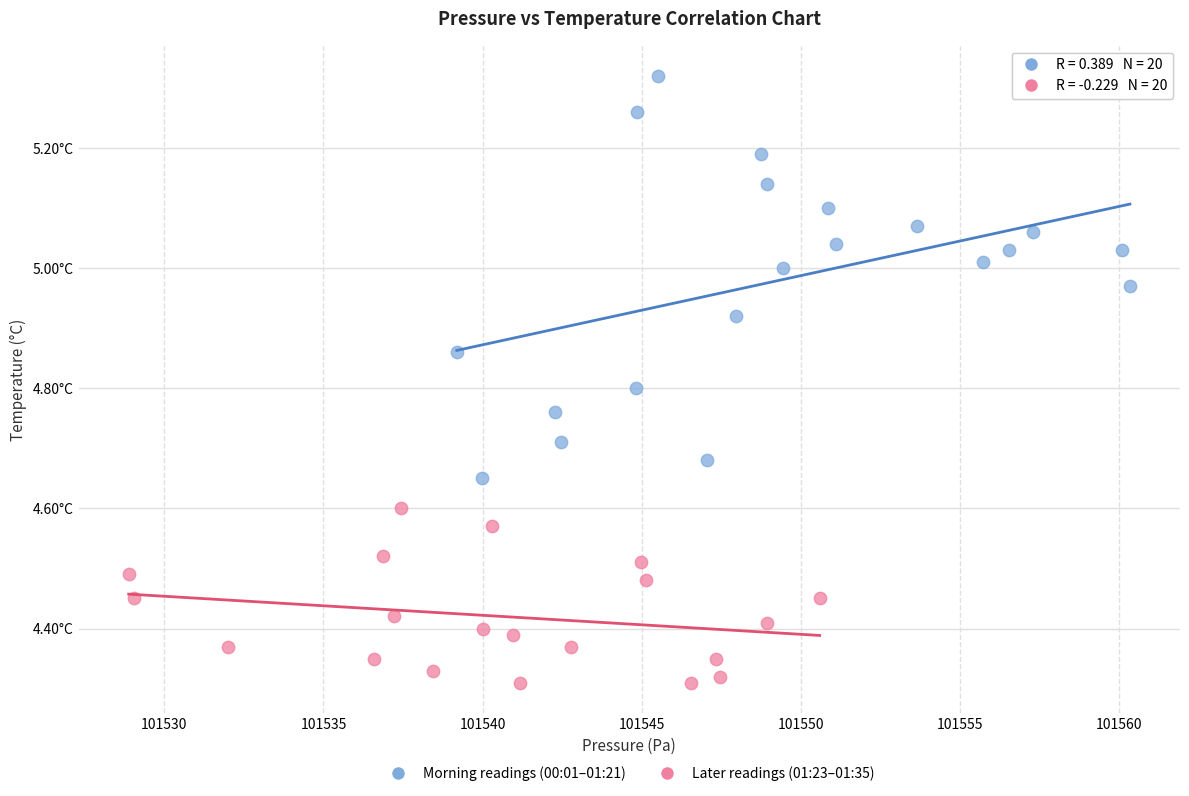

What are all the series names shown in the legend?

Morning readings (00:01–01:21), Later readings (01:23–01:35)